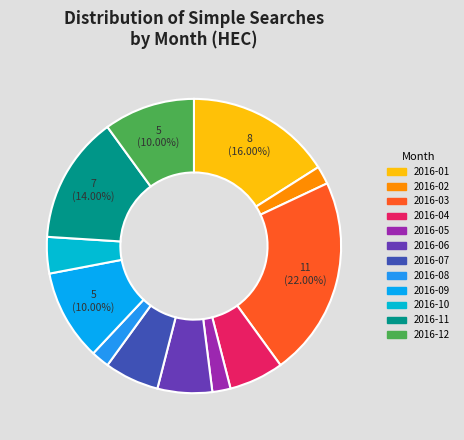

What percentage is the 2016-09 slice, to the nearest percent?

10%